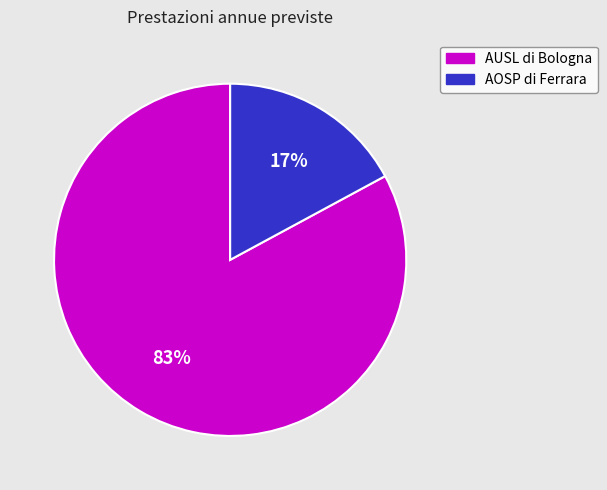

Which slice is the smallest?

AOSP di Ferrara